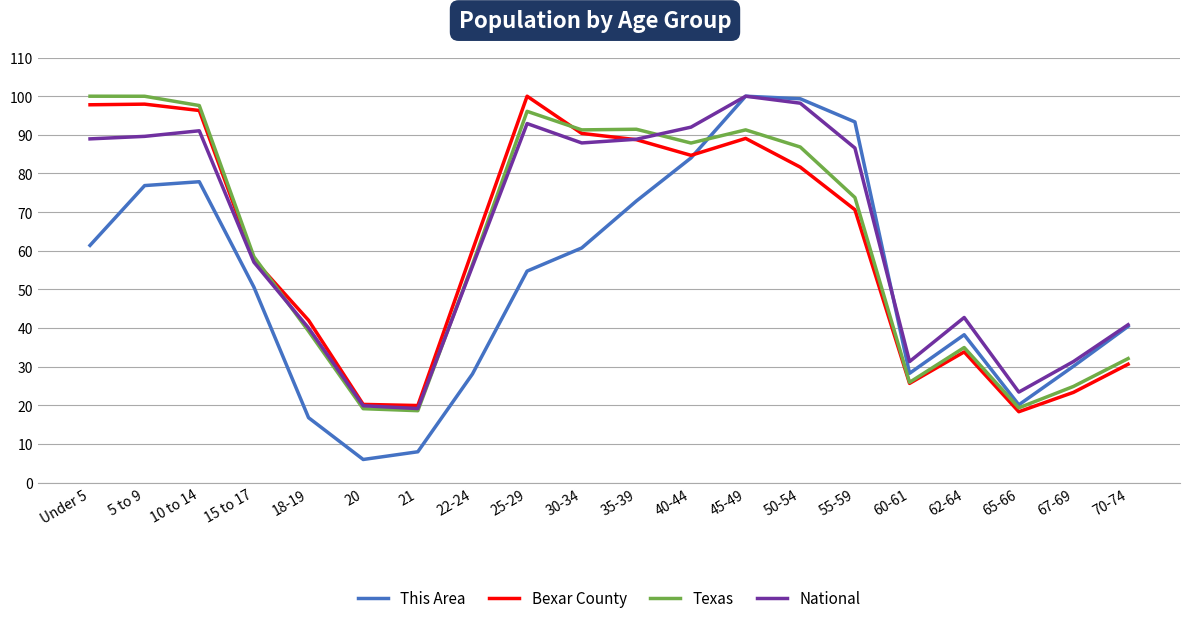

True or false: Texas has a value of 33.6 at 20.

False